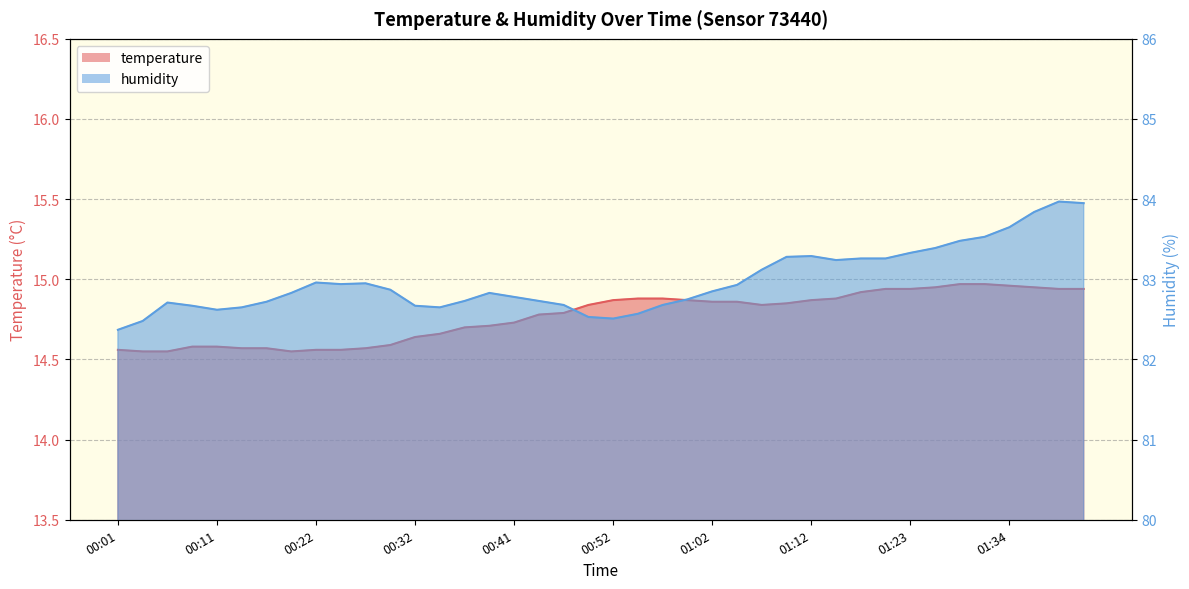

Which series changed the most between 00:06 and 01:09?

humidity